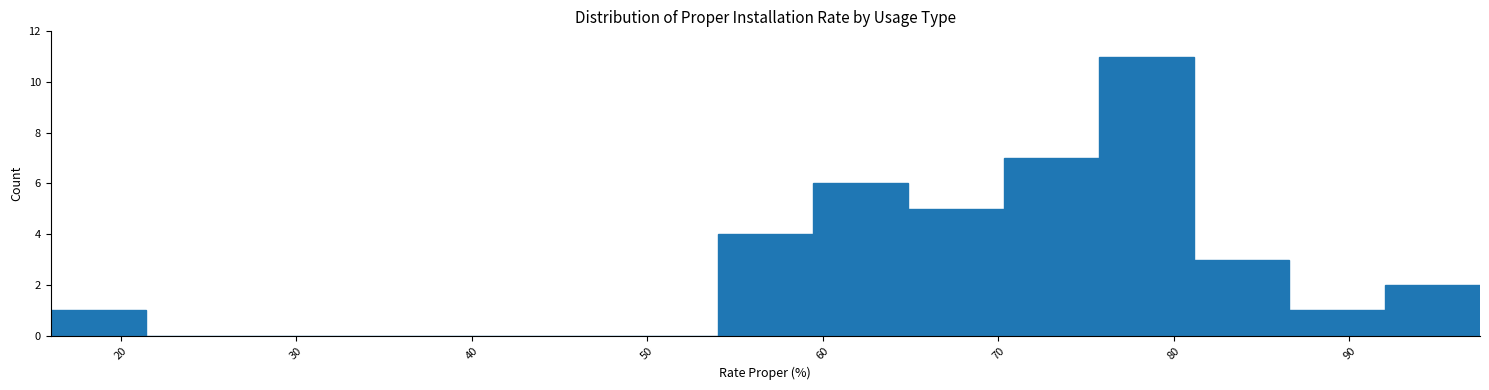

Reading left to right, list every bar in this chart as the range it spans on the x-axis followed by its height. Neither the bar edges nor the heights are printed on the chart, so give them approximately, as read against the axes.

16 to 21: 1
21 to 27: 0
27 to 32: 0
32 to 38: 0
38 to 43: 0
43 to 49: 0
49 to 54: 0
54 to 59: 4
59 to 65: 6
65 to 70: 5
70 to 76: 7
76 to 81: 11
81 to 87: 3
87 to 92: 1
92 to 97: 2